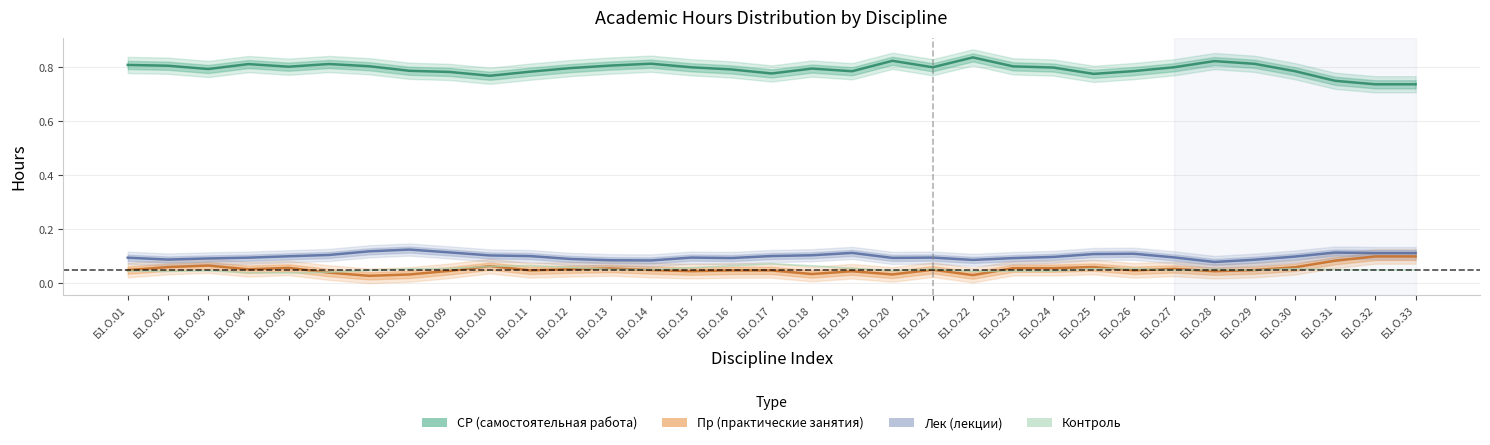

What is the average value of the СР (самостоятельная работа) series?

0.8